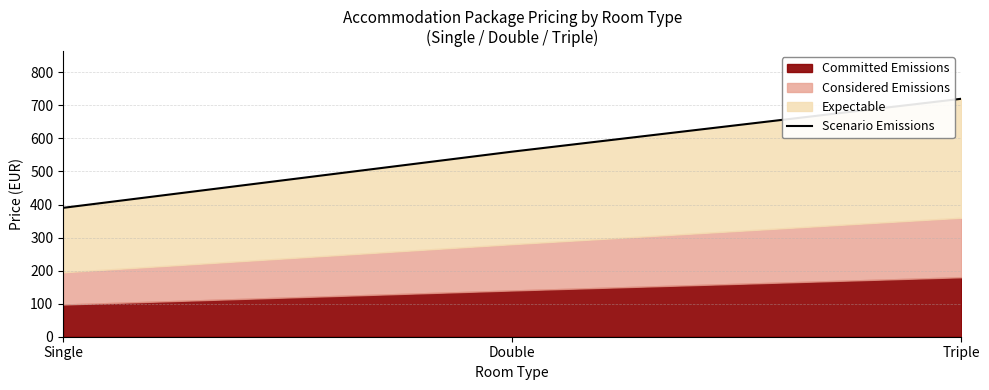

Reading left to right, transcribe all the data shown in this chart.

Single=390	Double=560	Triple=720